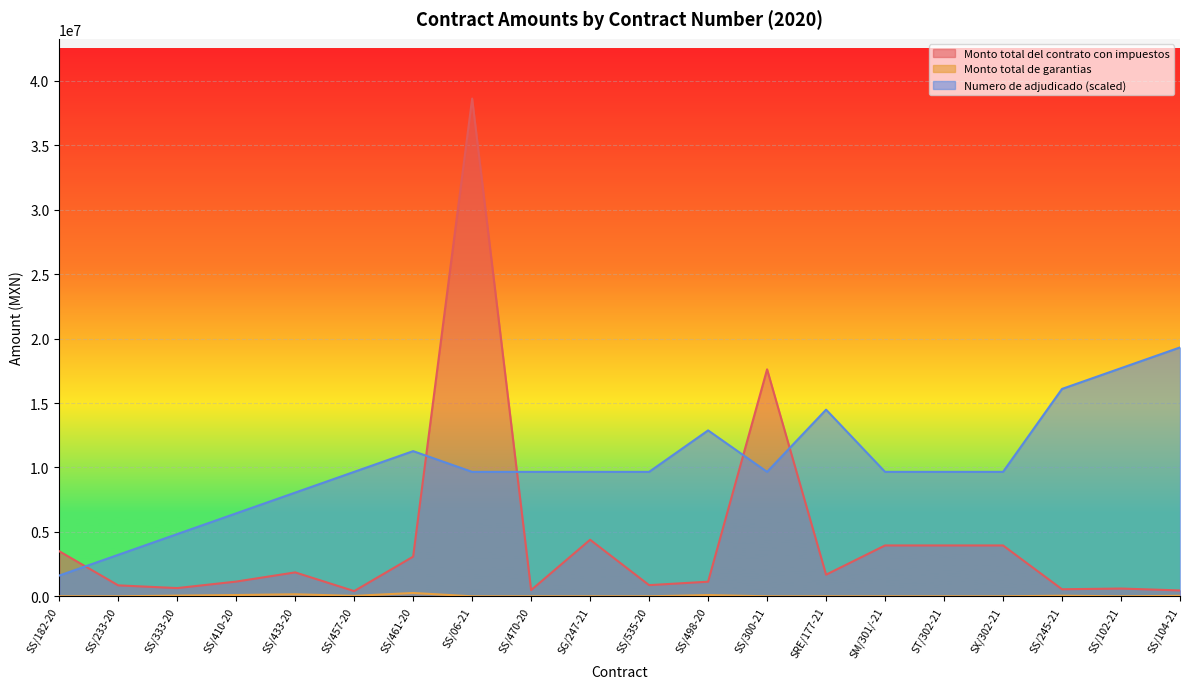

Which series has the largest total across all categories?

Numero de adjudicado (scaled)